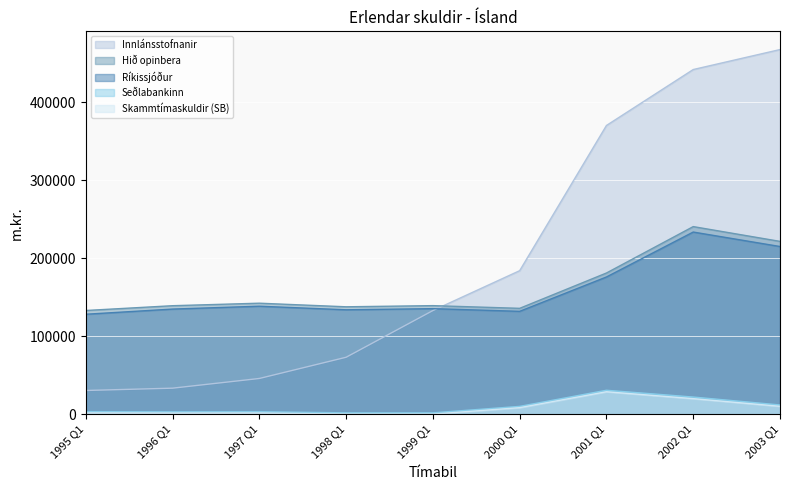

What is the label of the 9th point from the left?

2003 Q1